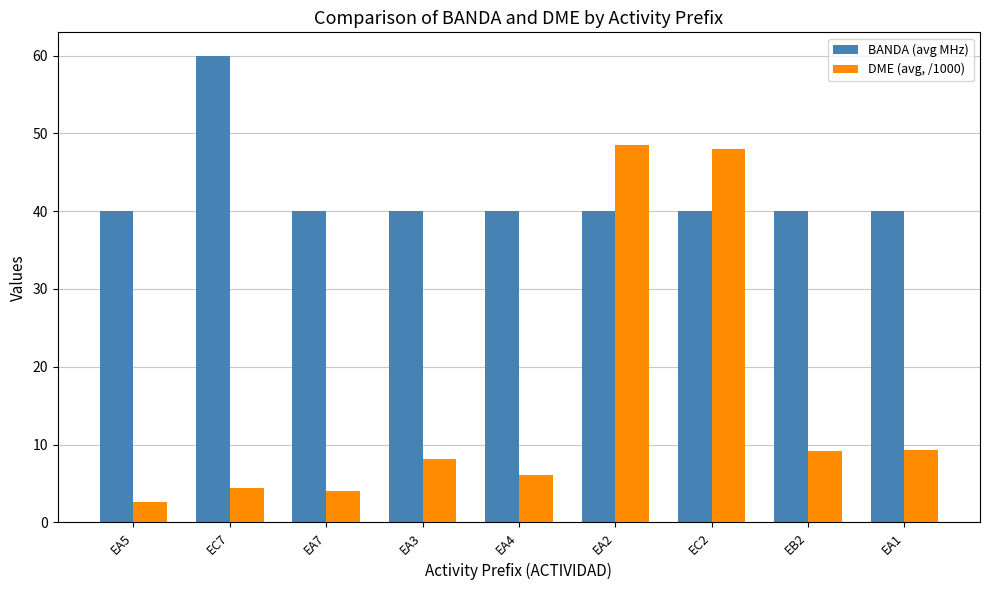

List the series in order of their peak value, lowest first.

DME (avg, /1000), BANDA (avg MHz)